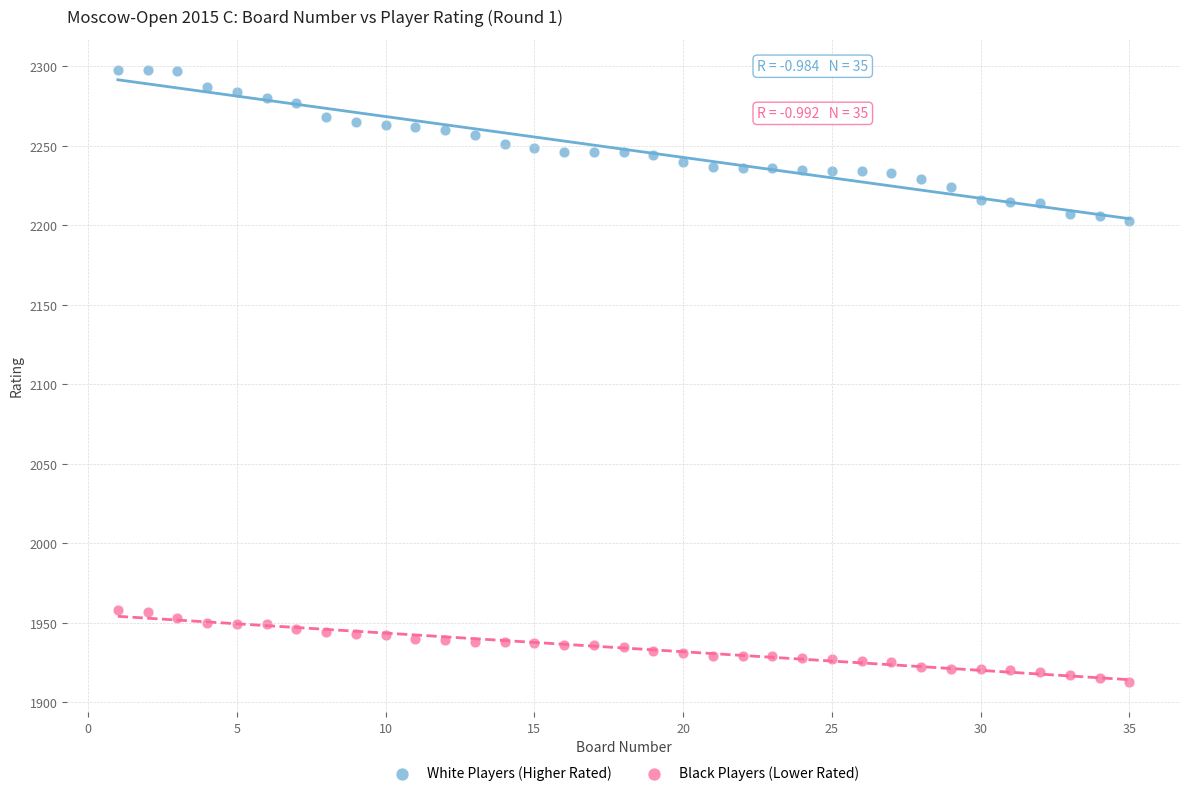

Which series contains the lowest Y value?

Black Players (Lower Rated)